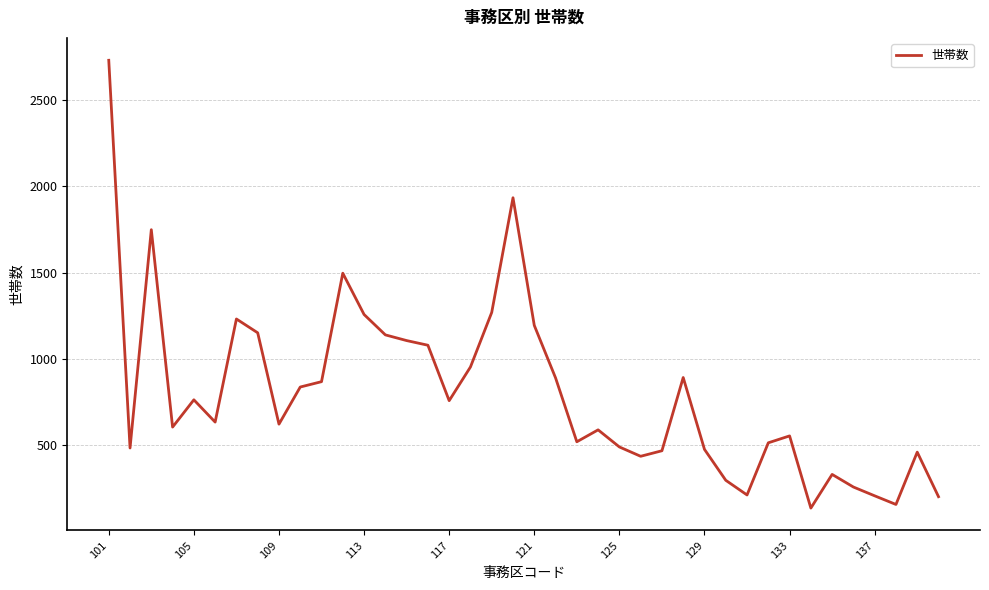

What is the minimum value shown in the chart?

137